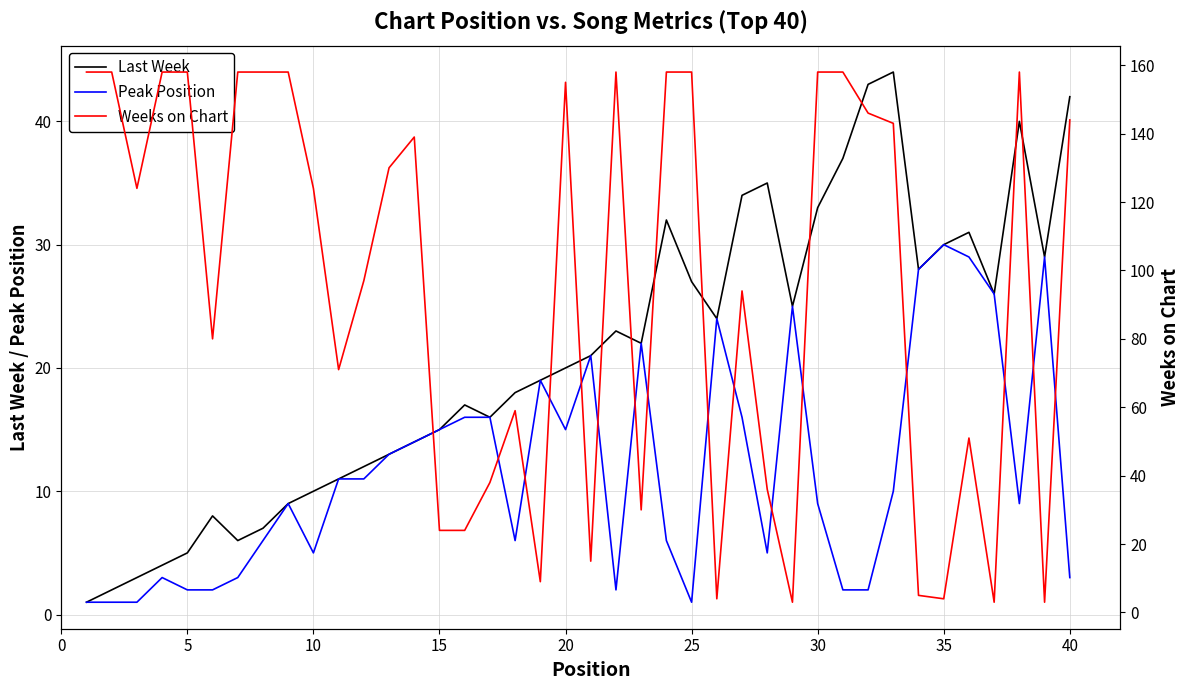

True or false: Last Week has a value of 33 at 20.

False